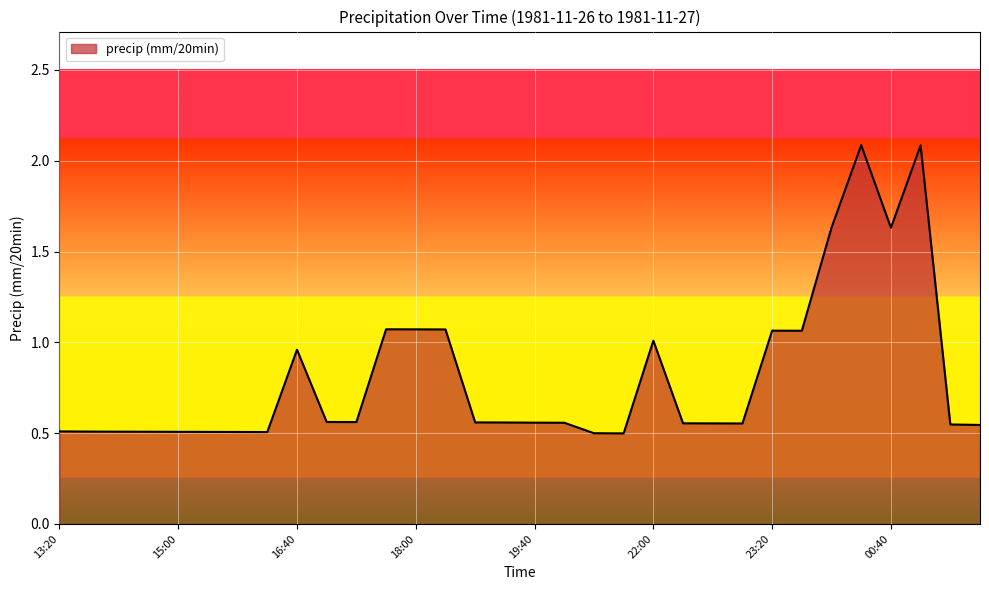

List the labels in order of value, smallest first.

21:20, 20:40, 16:00, 15:40, 15:20, 15:00, 14:40, 14:20, 14:00, 13:20, 05:00, 03:00, 23:00, 22:40, 22:20, 20:00, 19:40, 19:00, 18:40, 17:20, 17:00, 16:40, 22:00, 23:40, 23:20, 18:20, 18:00, 17:40, 00:40, 00:00, 01:00, 00:20